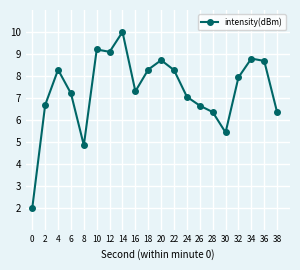

What is the minimum value shown in the chart?

2.0